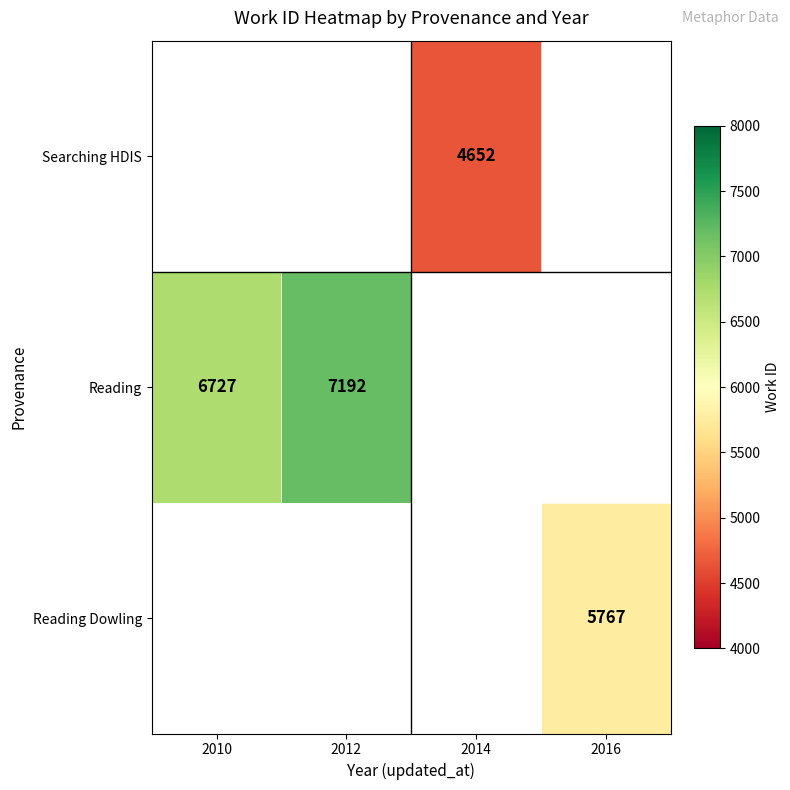

True or false: Reading has a value of 10196 at 2010.

False